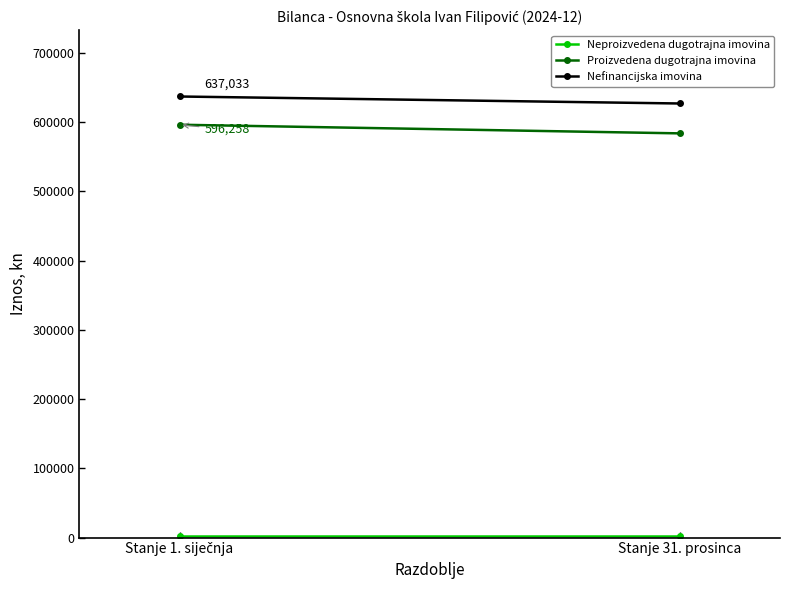

Rank the series by their maximum value, from lowest to highest.

Neproizvedena dugotrajna imovina, Proizvedena dugotrajna imovina, Nefinancijska imovina